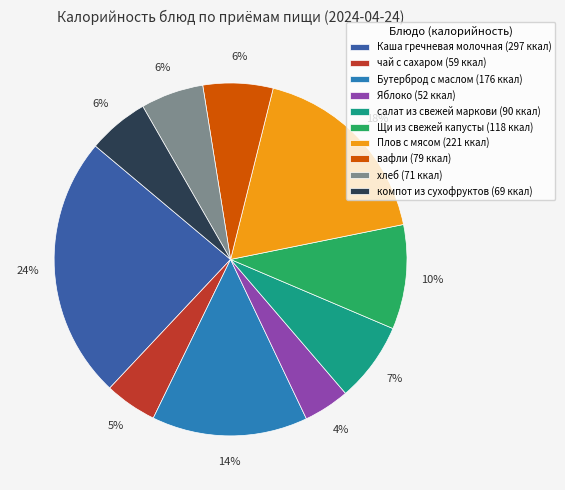

To the nearest percent, what is the difference between the Плов с мясом and чай с сахаром slice percentages?

13%